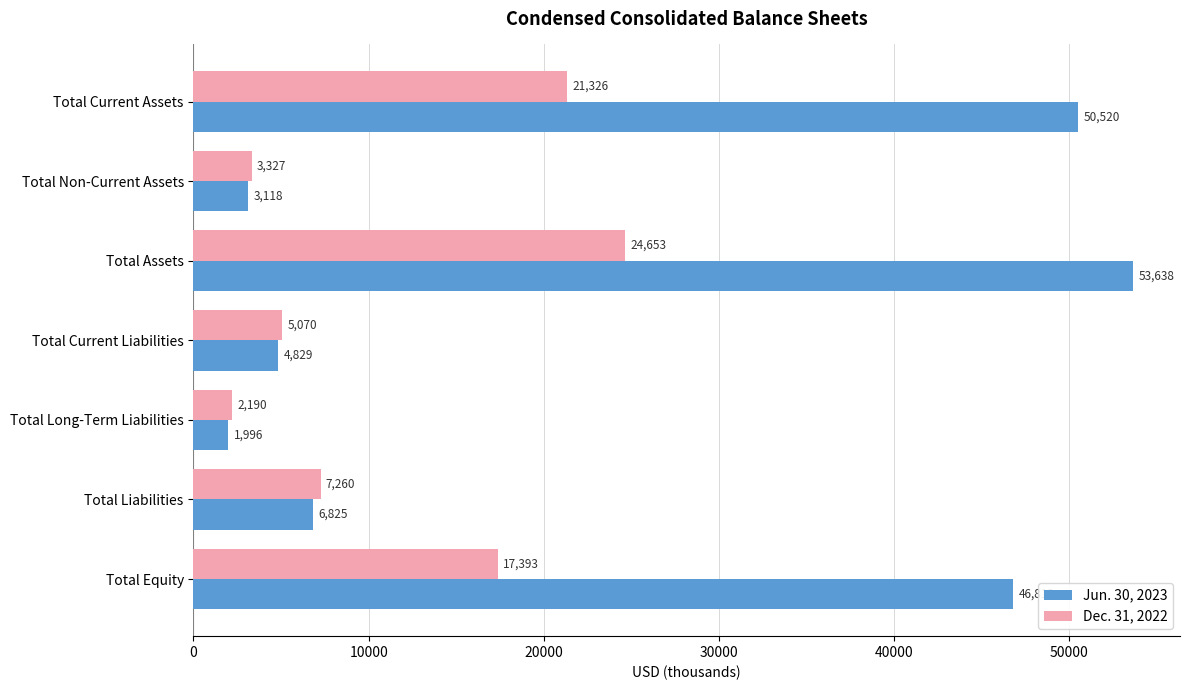

At how many categories does at least one series exceed 12372?

3